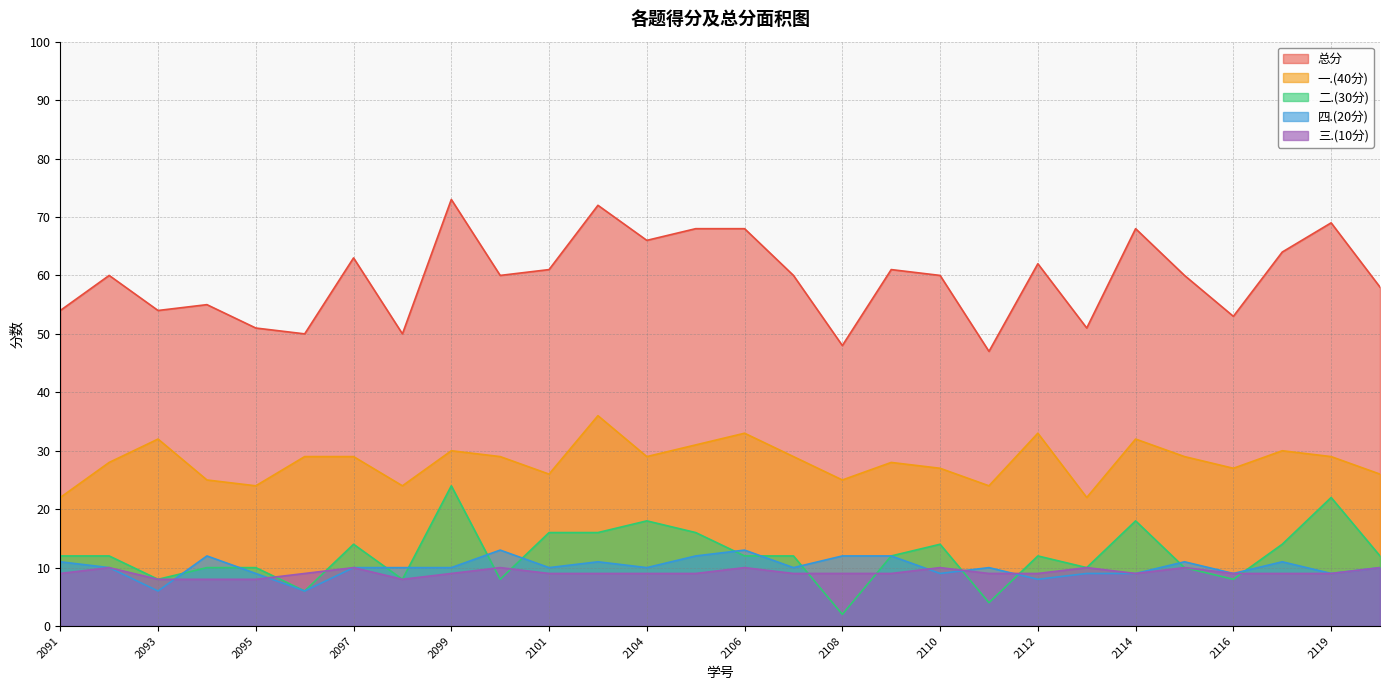

What is the difference between the highest and lowest values at 2112?

54